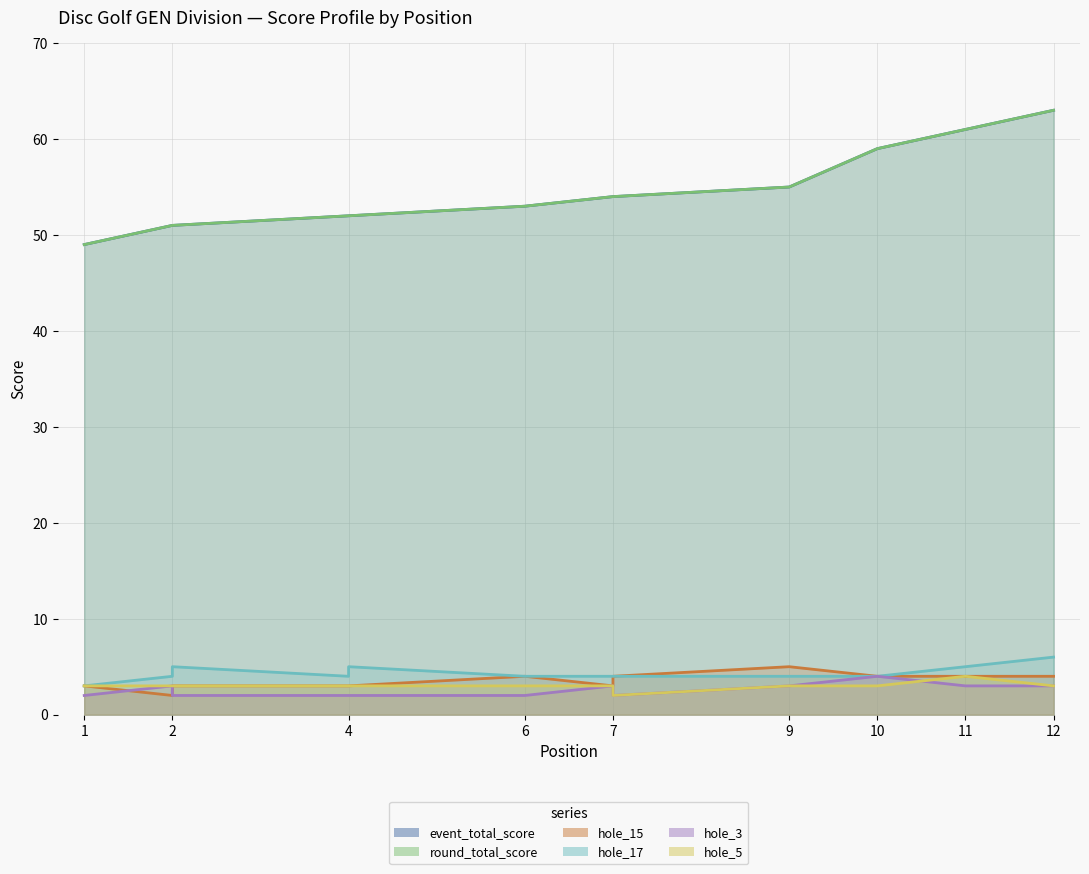

How many lines are shown in the chart?

6